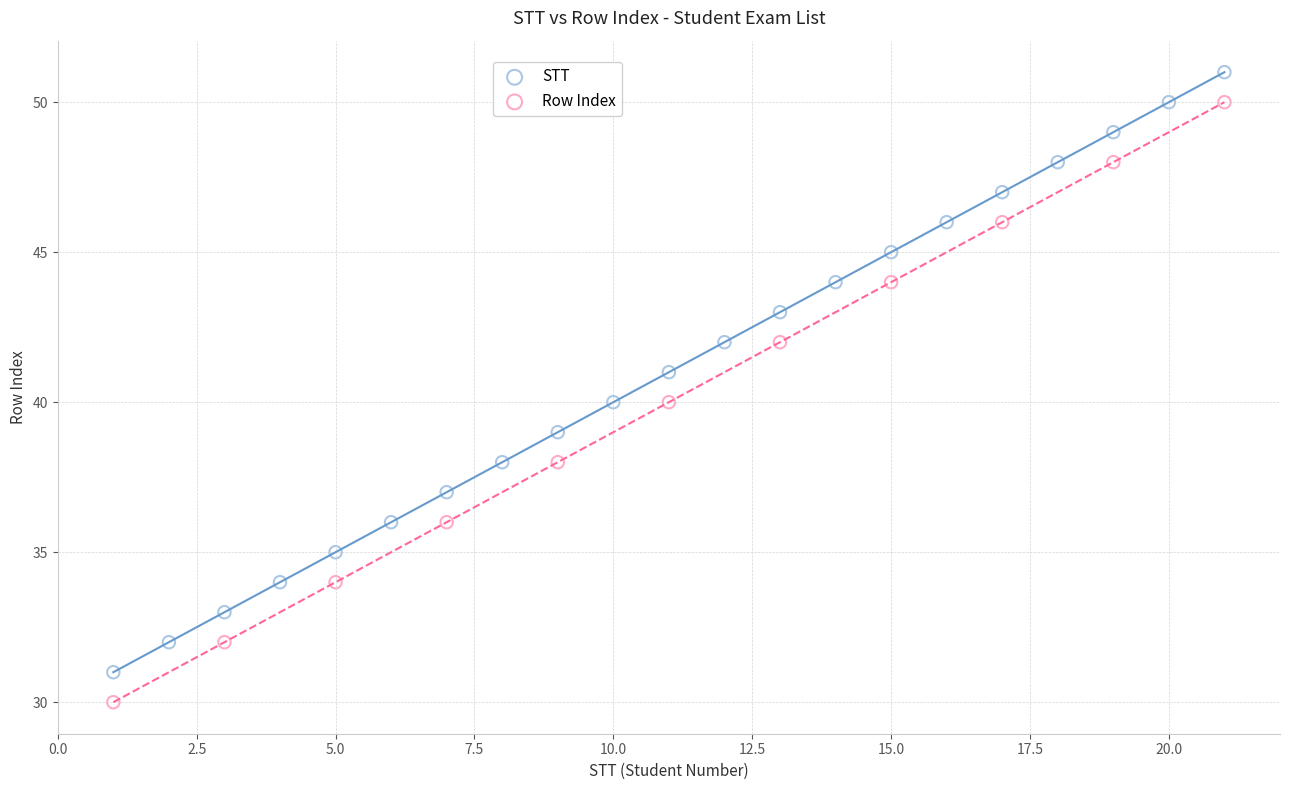

Which series reaches the maximum Y coordinate?

STT